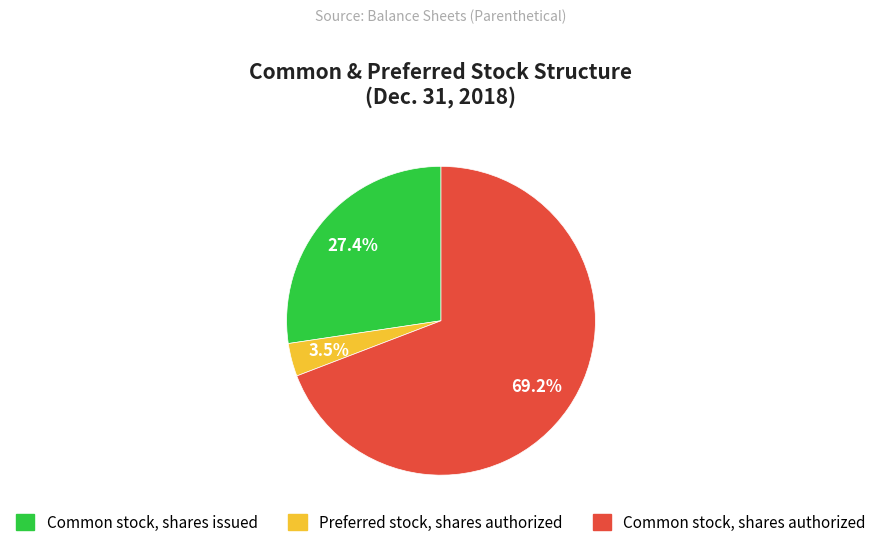

To the nearest percent, what is the difference between the largest and smallest slice percentages?

66%